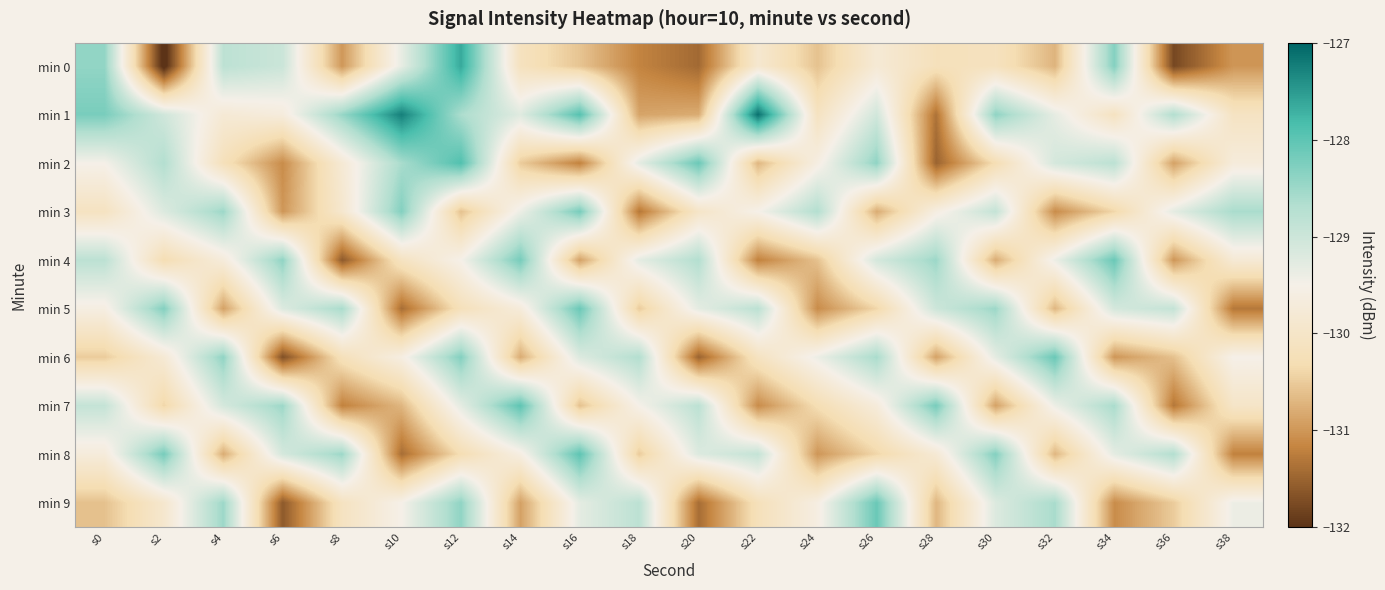

Reading right to left, transcribe all the data shown in this chart.

min 0: s38=-131.0	s36=-131.8	s34=-128.3	s32=-130.7	s30=-130.1	s28=-130.2	s26=-129.8	s24=-130.6	s22=-129.9	s20=-131.4	s18=-131.2	s16=-130.6	s14=-130.1	s12=-127.6	s10=-129.3	s8=-131.0	s6=-129.0	s4=-128.8	s2=-132.1	s0=-128.4
min 1: s38=-130.1	s36=-128.7	s34=-130.1	s32=-129.3	s30=-128.4	s28=-131.4	s26=-129.1	s24=-130.1	s22=-127.1	s20=-130.8	s18=-130.9	s16=-127.9	s14=-129.2	s12=-128.6	s10=-127.3	s8=-128.5	s6=-129.7	s4=-129.8	s2=-129.0	s0=-128.2
min 2: s38=-129.7	s36=-130.9	s34=-128.8	s32=-129.1	s30=-130.3	s28=-131.5	s26=-128.4	s24=-129.6	s22=-130.7	s20=-128.1	s18=-129.3	s16=-131.2	s14=-130.5	s12=-127.9	s10=-128.6	s8=-129.8	s6=-131.1	s4=-130.2	s2=-128.7	s0=-129.5
min 3: s38=-128.6	s36=-129.3	s34=-130.4	s32=-131.1	s30=-128.9	s28=-129.6	s26=-130.8	s24=-128.7	s22=-129.5	s20=-130.0	s18=-131.3	s16=-128.2	s14=-129.4	s12=-130.6	s10=-128.3	s8=-129.9	s6=-131.0	s4=-128.5	s2=-129.2	s0=-130.1
min 4: s38=-129.8	s36=-131.0	s34=-128.1	s32=-129.4	s30=-130.8	s28=-128.5	s26=-129.1	s24=-130.6	s22=-131.2	s20=-128.7	s18=-129.3	s16=-130.9	s14=-128.2	s12=-129.5	s10=-130.1	s8=-131.6	s6=-128.4	s4=-129.7	s2=-130.3	s0=-128.8
min 5: s38=-131.3	s36=-128.9	s34=-129.1	s32=-130.7	s30=-128.5	s28=-129.0	s26=-130.4	s24=-131.1	s22=-128.8	s20=-129.3	s18=-130.5	s16=-128.1	s14=-129.7	s12=-130.2	s10=-131.4	s8=-128.6	s6=-129.2	s4=-130.9	s2=-128.3	s0=-129.6
min 6: s38=-129.5	s36=-130.6	s34=-131.0	s32=-128.1	s30=-129.3	s28=-130.9	s26=-128.6	s24=-129.4	s22=-130.1	s20=-131.5	s18=-128.7	s16=-129.2	s14=-130.8	s12=-128.3	s10=-129.6	s8=-130.2	s6=-131.7	s4=-128.4	s2=-129.8	s0=-130.5
min 7: s38=-130.0	s36=-131.3	s34=-128.6	s32=-129.4	s30=-130.9	s28=-128.2	s26=-129.7	s24=-130.3	s22=-131.1	s20=-128.8	s18=-129.5	s16=-130.6	s14=-128.0	s12=-129.3	s10=-130.7	s8=-131.2	s6=-128.5	s4=-129.1	s2=-130.4	s0=-128.9
min 8: s38=-131.2	s36=-128.7	s34=-129.3	s32=-130.7	s30=-128.3	s28=-129.8	s26=-130.4	s24=-131.0	s22=-128.9	s20=-129.2	s18=-130.5	s16=-128.0	s14=-129.6	s12=-130.3	s10=-131.4	s8=-128.5	s6=-129.1	s4=-130.8	s2=-128.2	s0=-129.7
min 9: s38=-129.4	s36=-130.5	s34=-131.1	s32=-128.6	s30=-129.2	s28=-130.7	s26=-128.1	s24=-129.6	s22=-130.2	s20=-131.4	s18=-128.8	s16=-129.3	s14=-130.9	s12=-128.4	s10=-129.5	s8=-130.1	s6=-131.6	s4=-128.5	s2=-129.9	s0=-130.6